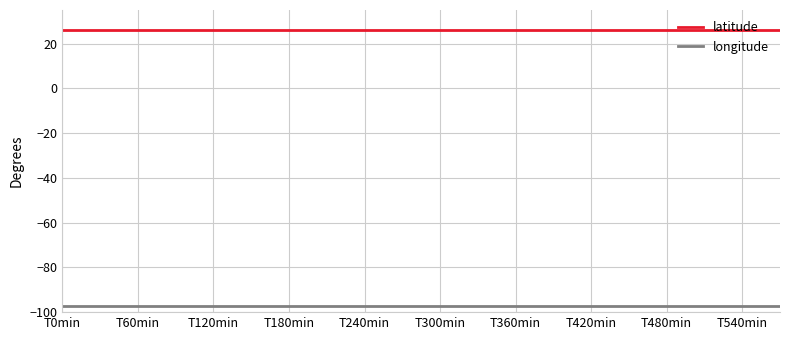

Which series has the largest total across all categories?

latitude